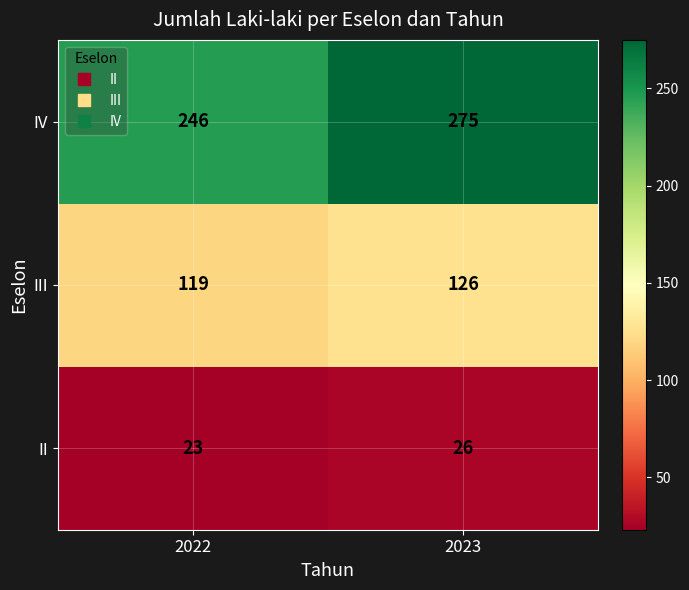

What is the difference between the highest and lowest values at 2023?

249